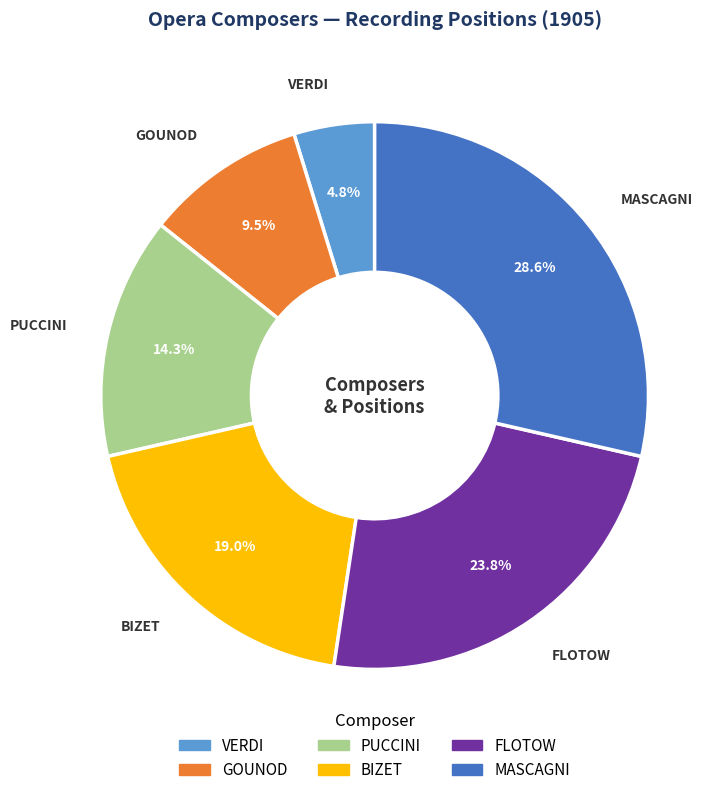

Which category has the biggest portion of the pie?

MASCAGNI